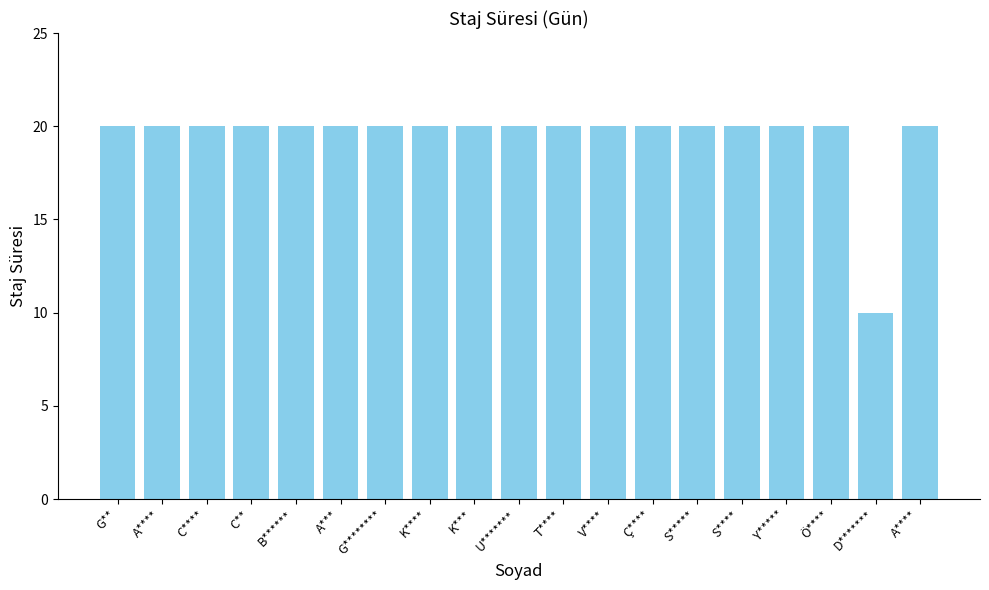

How many distinct data groups are displayed?

1